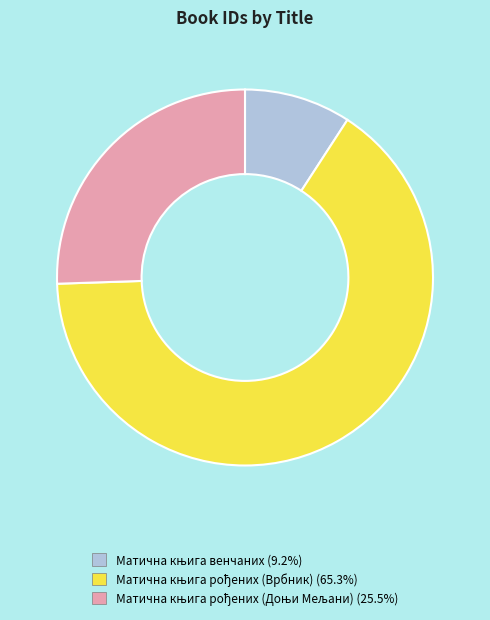

Does any single category account for the majority?

Yes